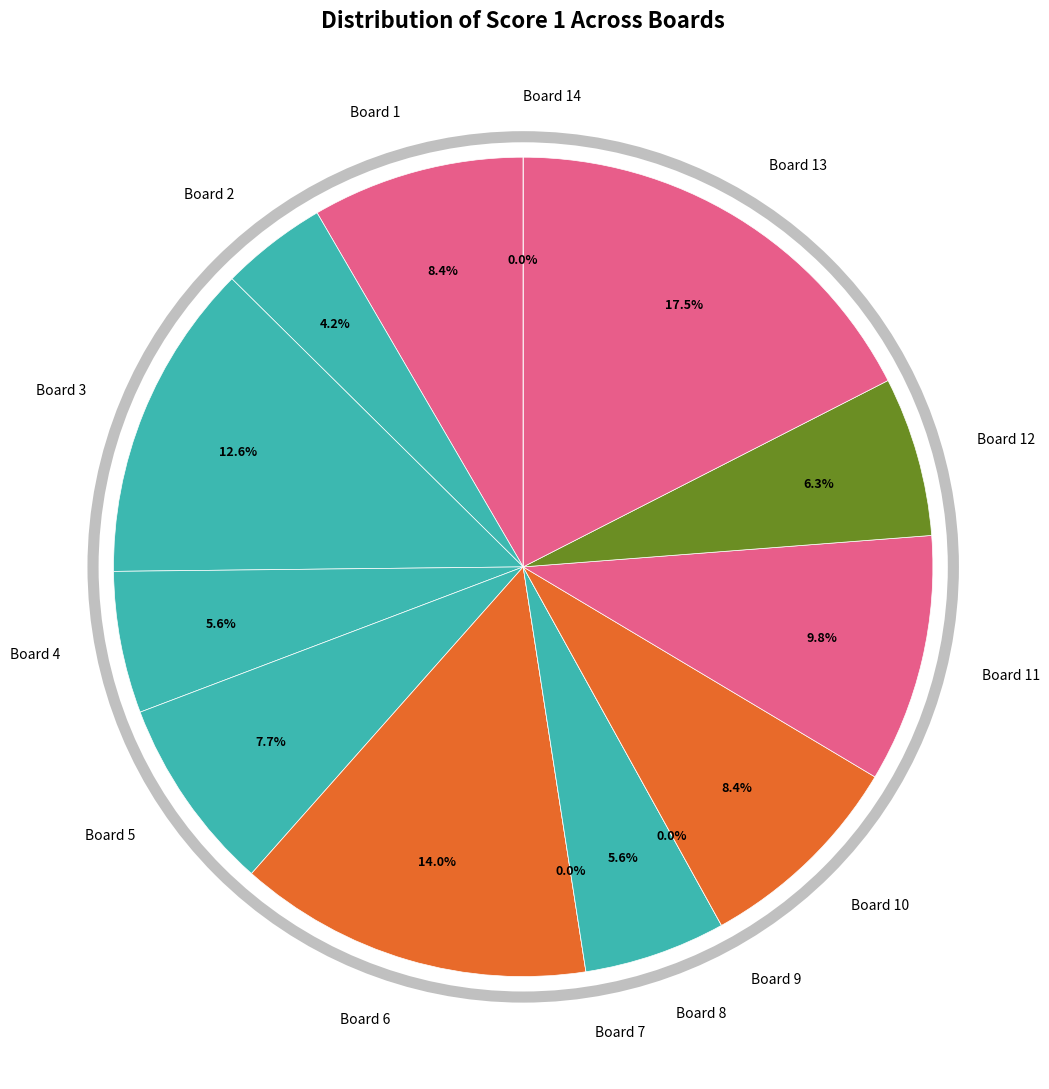

True or false: Board 11 accounts for 1% of the total.

False